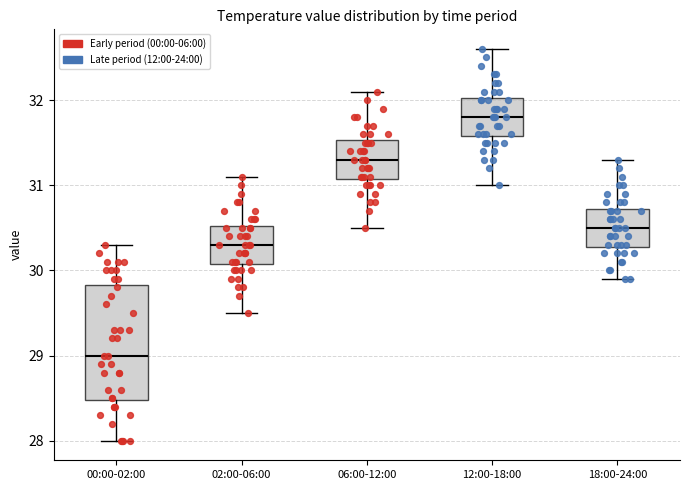

Reading left to right, read every box against the y-axis: the position of its median line, the range the box covers, and the ends of its whiskers. The values are not printed on the chart, so give them approximately, as read against the axis.

00:00-02:00: median 29.0, box 28.5 to 29.8, whiskers 28.0 to 30.3
02:00-06:00: median 30.3, box 30.1 to 30.5, whiskers 29.5 to 31.1
06:00-12:00: median 31.3, box 31.1 to 31.5, whiskers 30.5 to 32.1
12:00-18:00: median 31.8, box 31.6 to 32.0, whiskers 31.0 to 32.6
18:00-24:00: median 30.5, box 30.3 to 30.7, whiskers 29.9 to 31.3